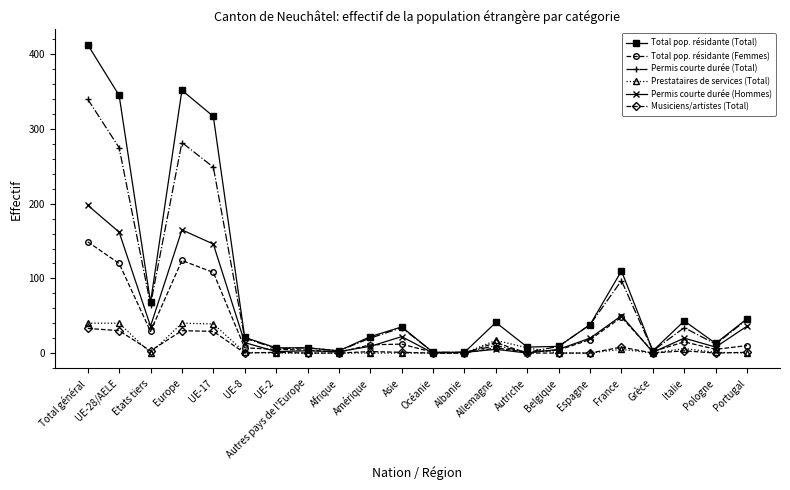

Count the number of data series in this chart.

6